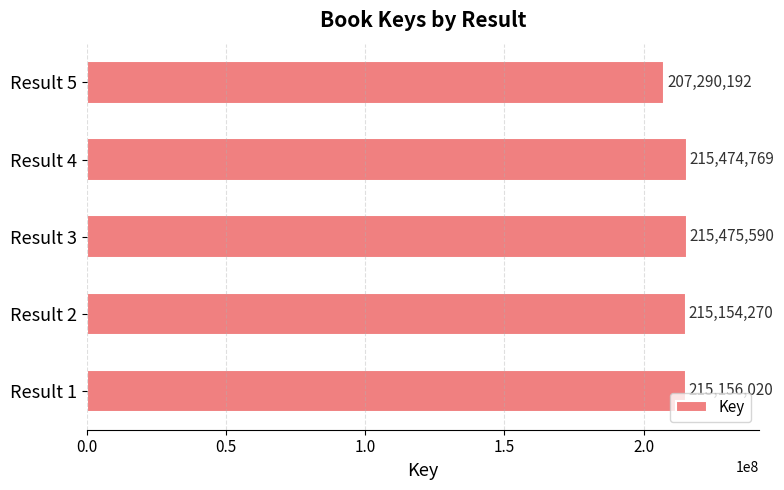

The chart shows a value of 129774038 at Result 5. True or false?

False